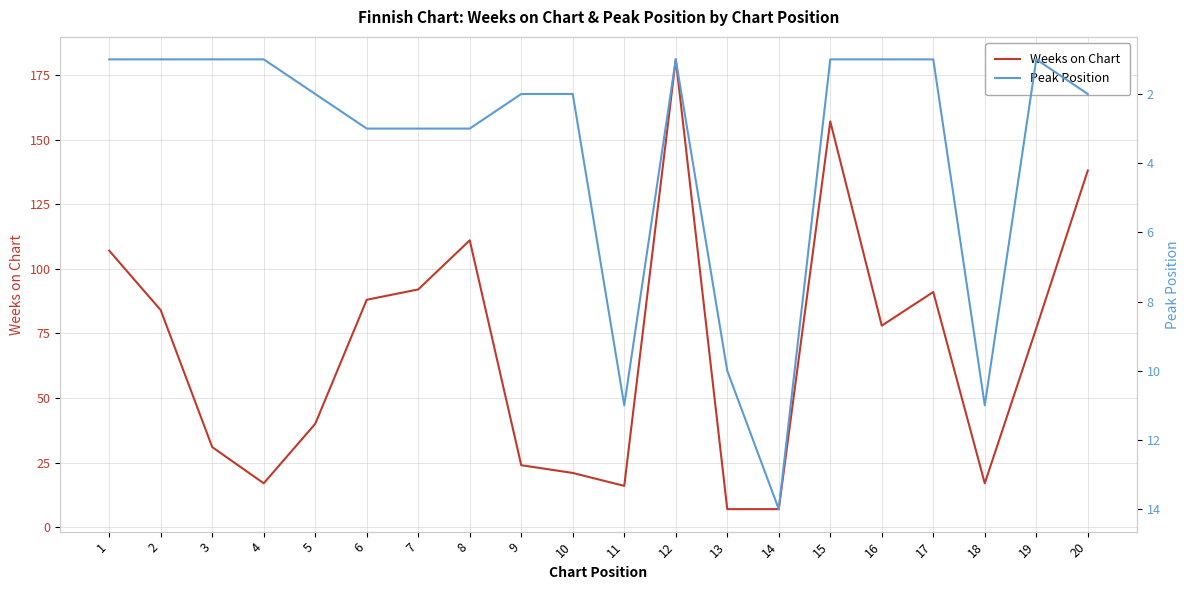

Rank the series by their maximum value, from lowest to highest.

Peak Position, Weeks on Chart